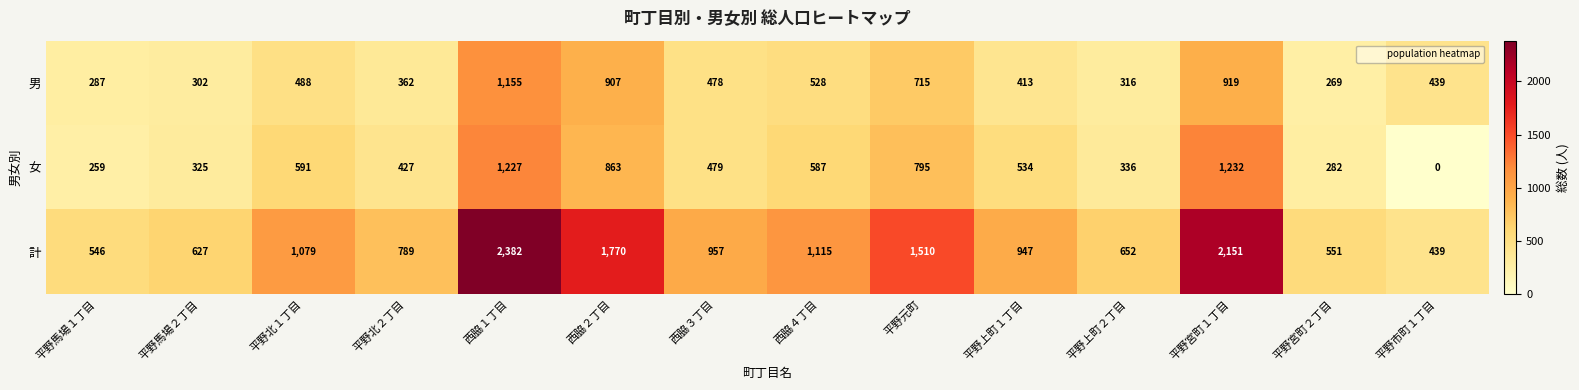

The value of 計 at 平野北２丁目 is 1111. True or false?

False